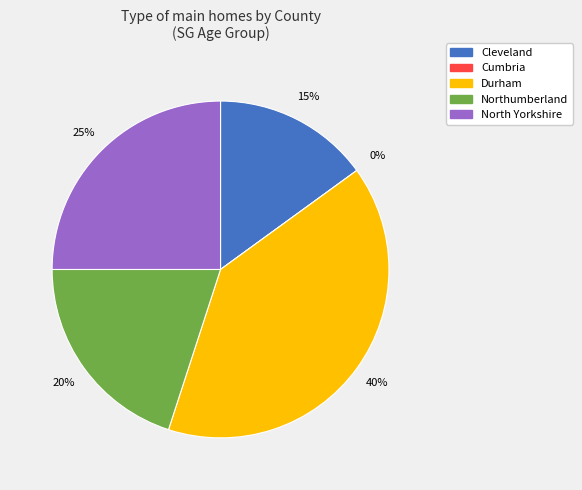

What percentage is the North Yorkshire slice, to the nearest percent?

25%